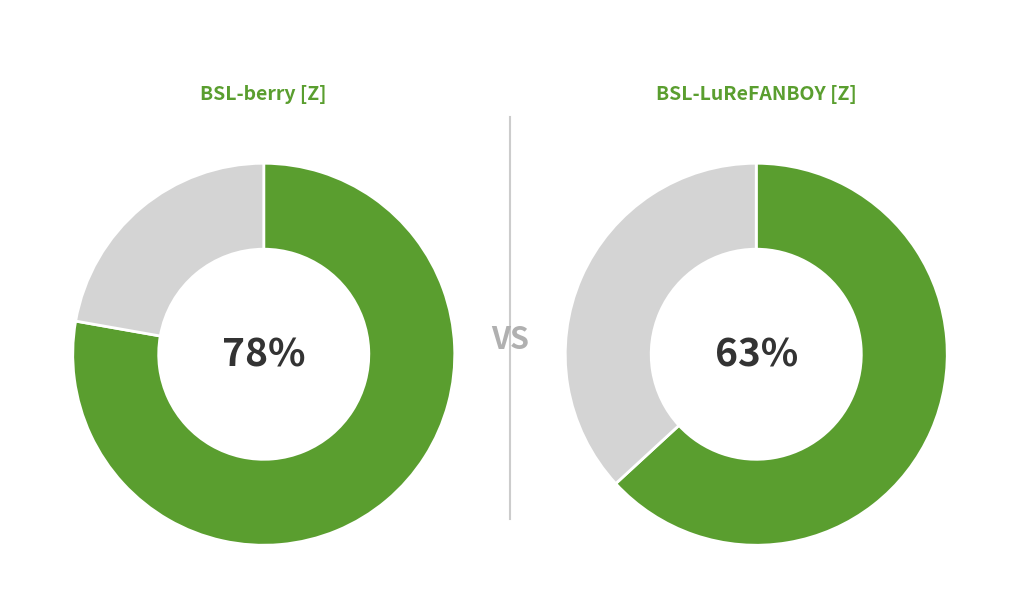

True or false: Score for accounts for 78% of the total.

True